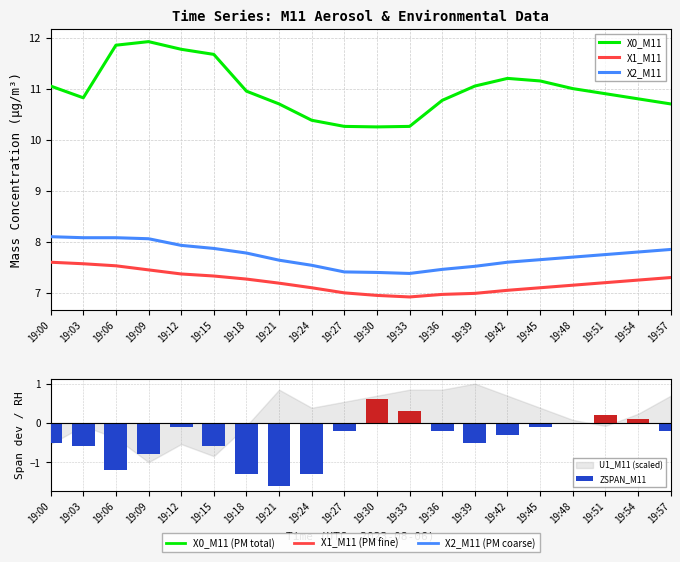

Reading right to left, what are all the values shown in this chart?

X0_M11: 10.7	10.8	10.9	11.0	11.2	11.2	11.1	10.8	10.3	10.2	10.3	10.4	10.7	10.9	11.7	11.8	11.9	11.8	10.8	11.1
X1_M11: 7.3	7.2	7.2	7.2	7.1	7.0	7.0	7.0	6.9	7.0	7.0	7.1	7.2	7.3	7.3	7.4	7.5	7.5	7.6	7.6
X2_M11: 7.8	7.8	7.8	7.7	7.7	7.6	7.5	7.5	7.4	7.4	7.4	7.5	7.6	7.8	7.9	7.9	8.1	8.1	8.1	8.1
ZSPAN_M11: -0.2	0.1	0.2	0.0	-0.1	-0.3	-0.5	-0.2	0.3	0.6	-0.2	-1.3	-1.6	-1.3	-0.6	-0.1	-0.8	-1.2	-0.6	-0.5